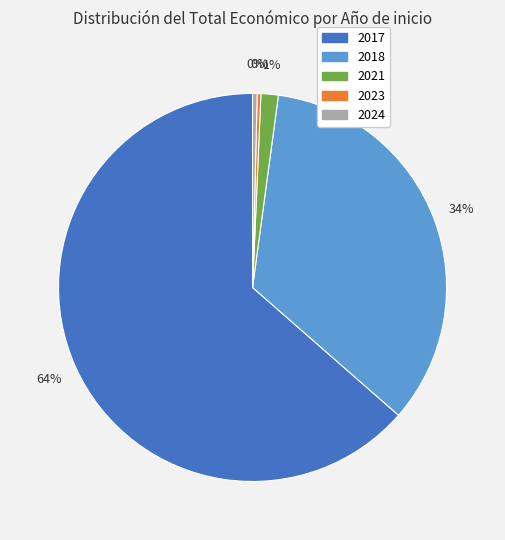

Is there a majority slice in this chart?

Yes